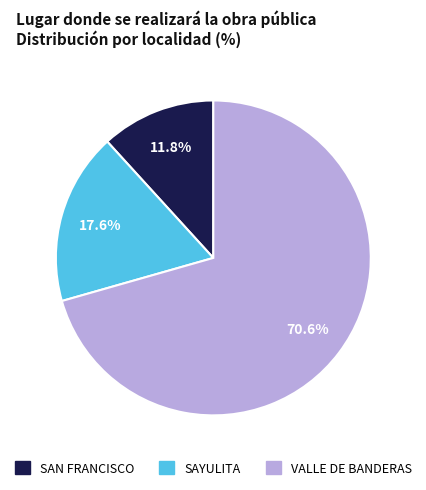

Which slice is the largest?

VALLE DE BANDERAS